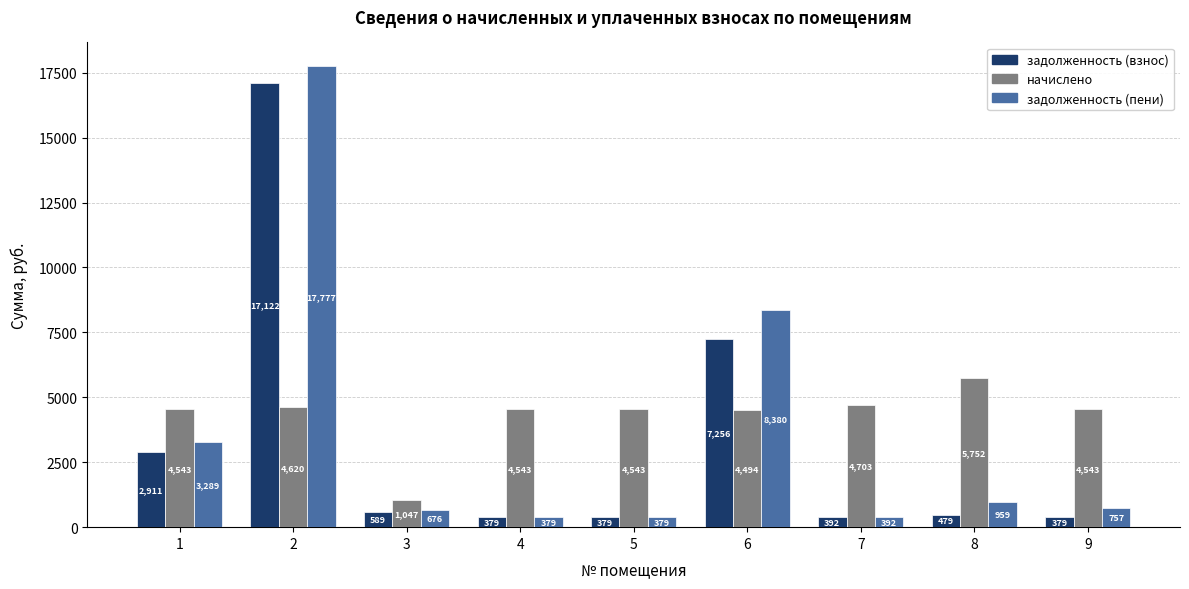

At which category does the chart reach its peak across all series?

2